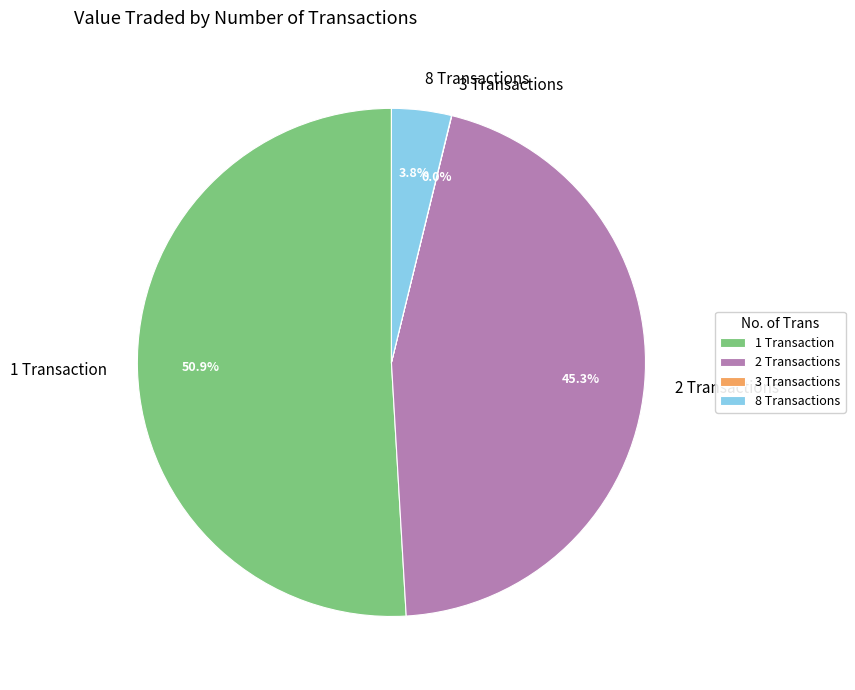

Which category has the biggest portion of the pie?

1 Transaction